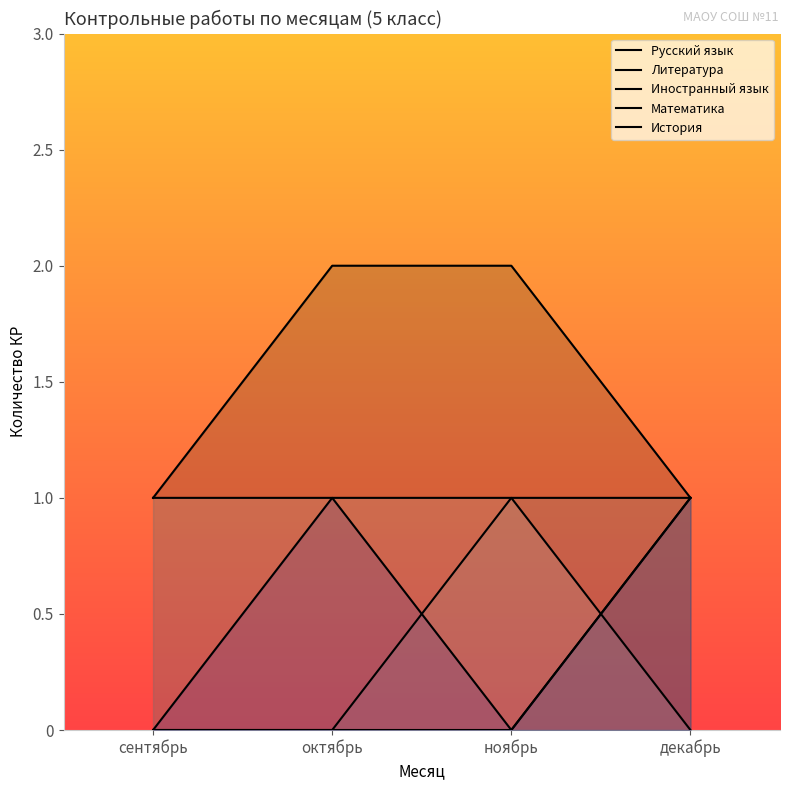

Between which two adjacent categories do Математика and История first intersect?

ноябрь and декабрь